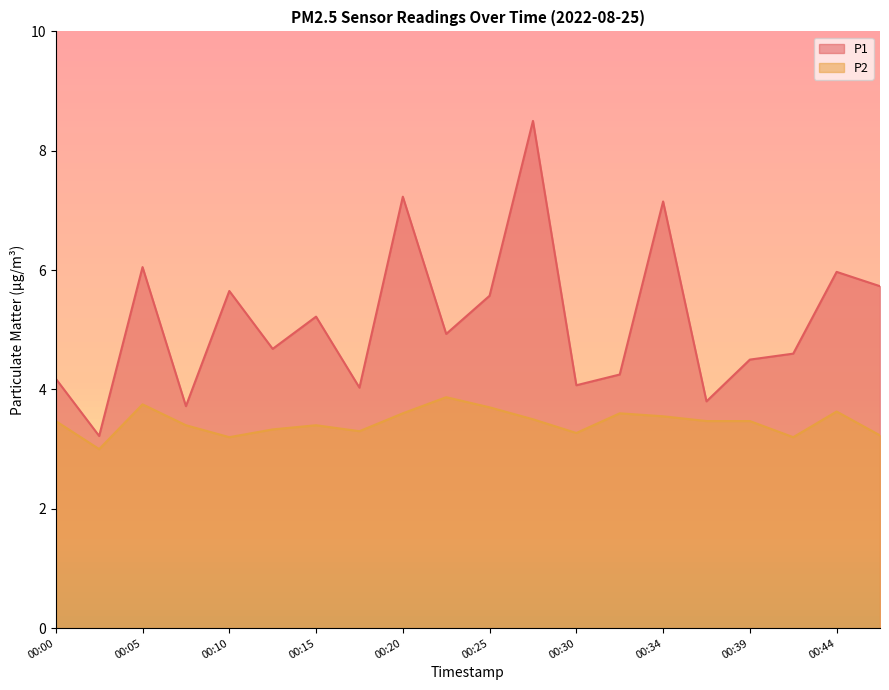

Between 00:08 and 00:39, which is larger?

00:39